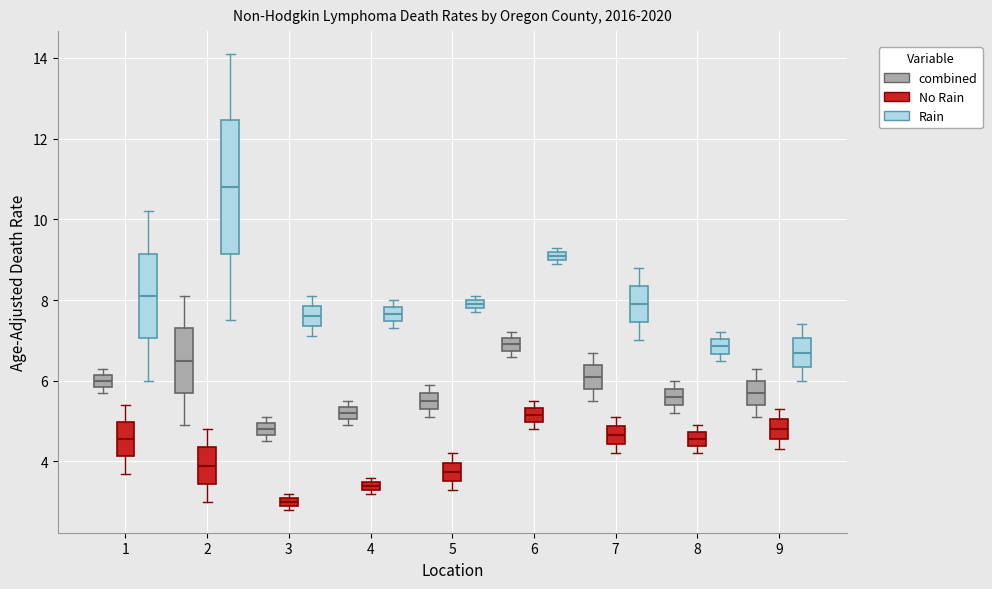

Where is the upper edge of the box for 6 (Rain) on the y-axis? The values are not printed on the chart, so give them approximately, as read against the axis.

9.2